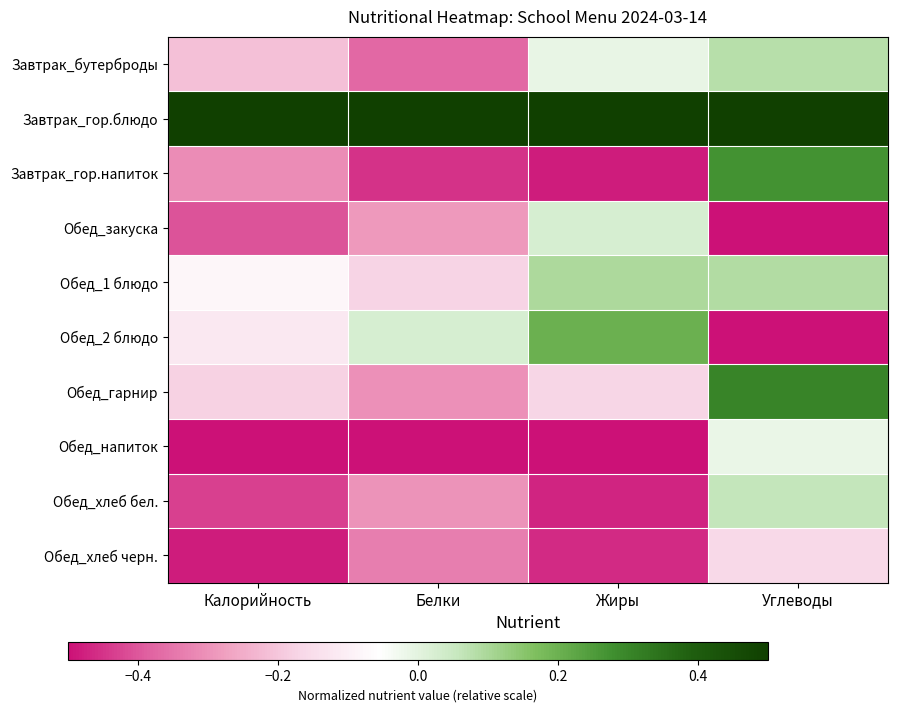

What is the total value across all series at Углеводы?

0.1